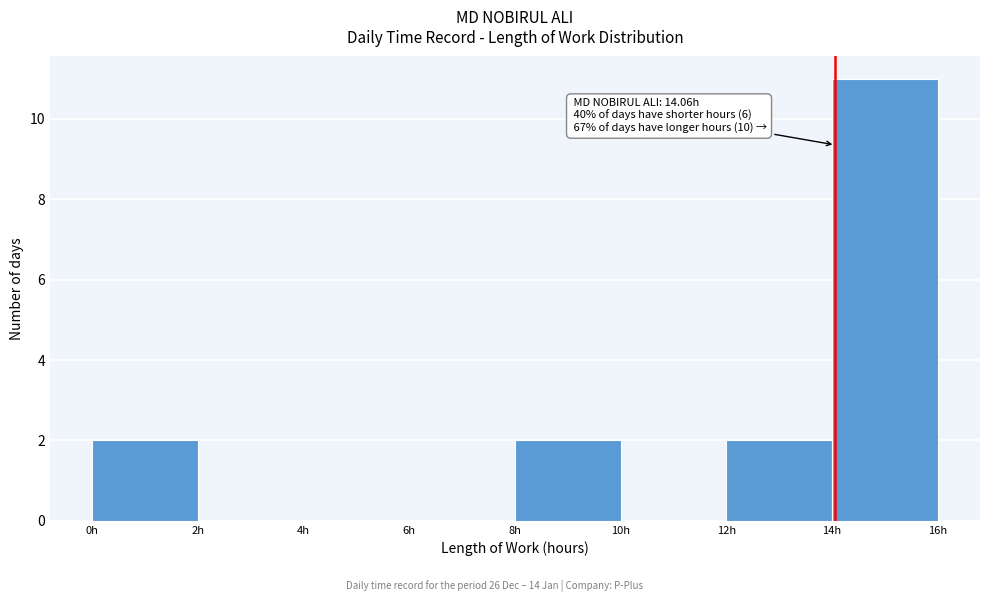

Over which range of the x-axis is the bar tallest?

14 to 16